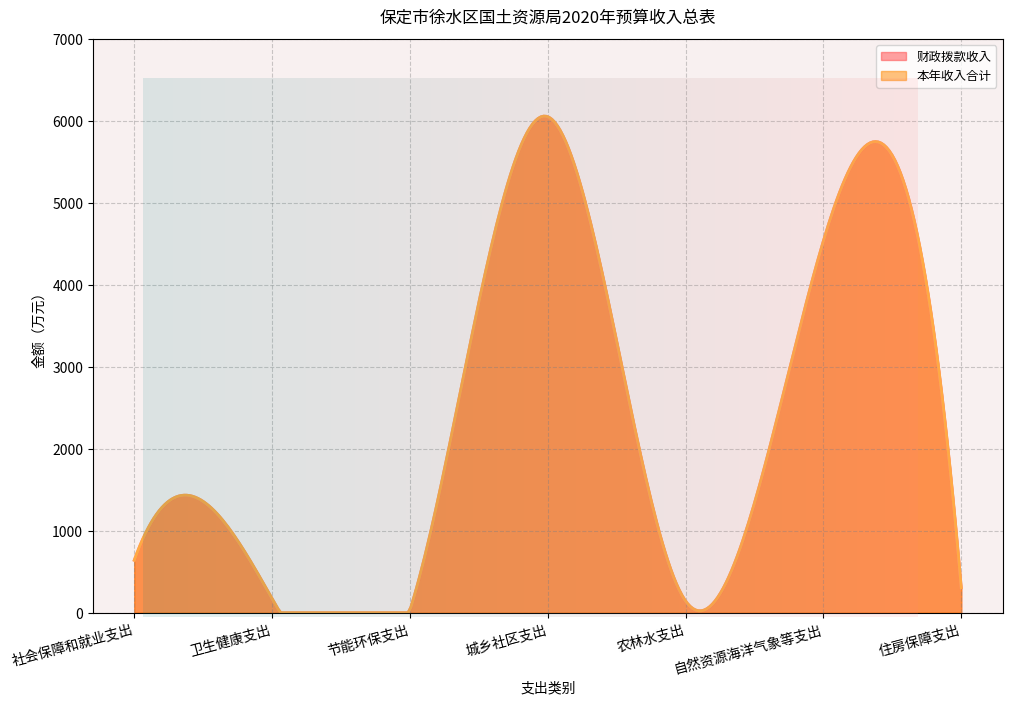

Where is the first local minimum for 本年收入合计?

节能环保支出